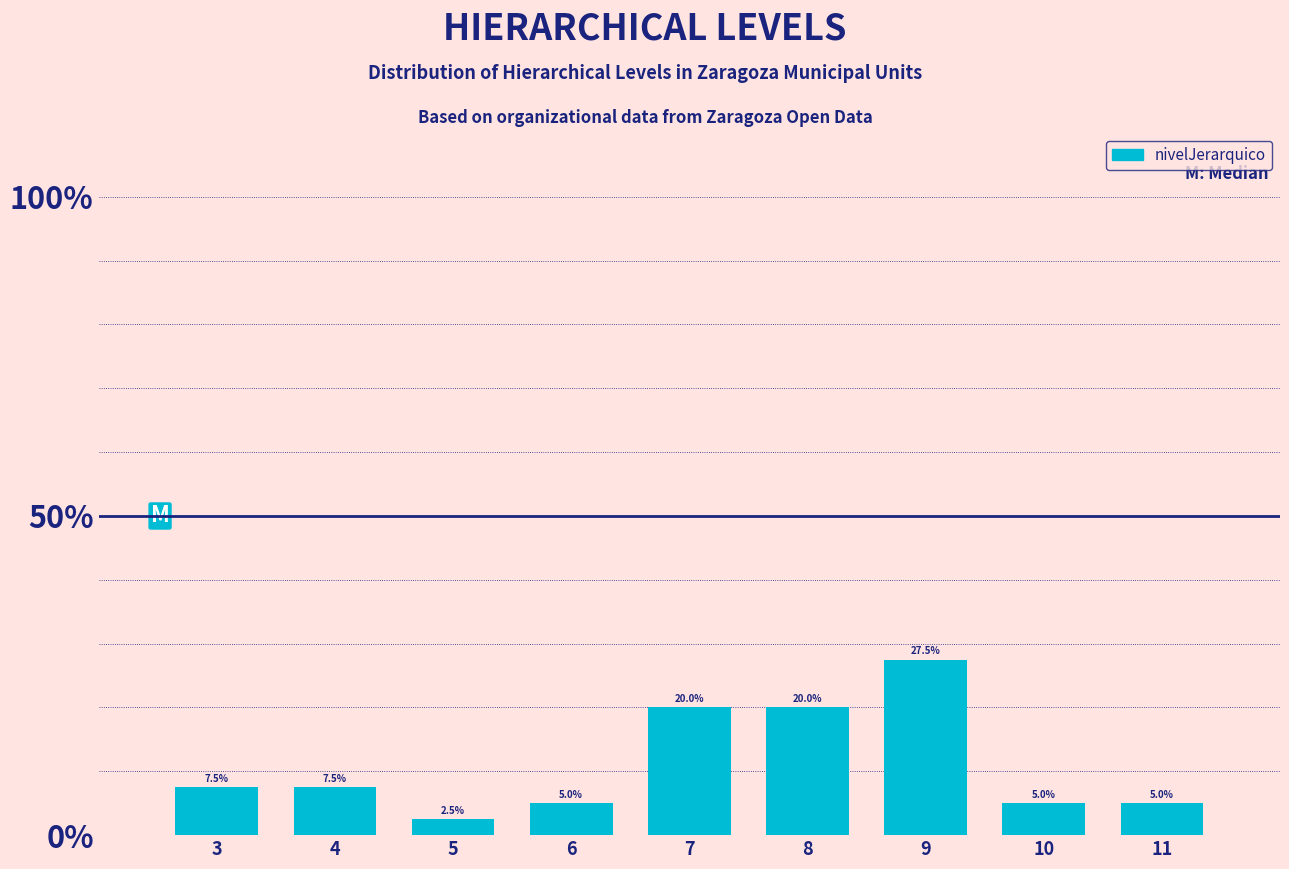

Reading right to left, what are all the values shown in this chart?

11=5.0	10=5.0	9=27.5	8=20.0	7=20.0	6=5.0	5=2.5	4=7.5	3=7.5